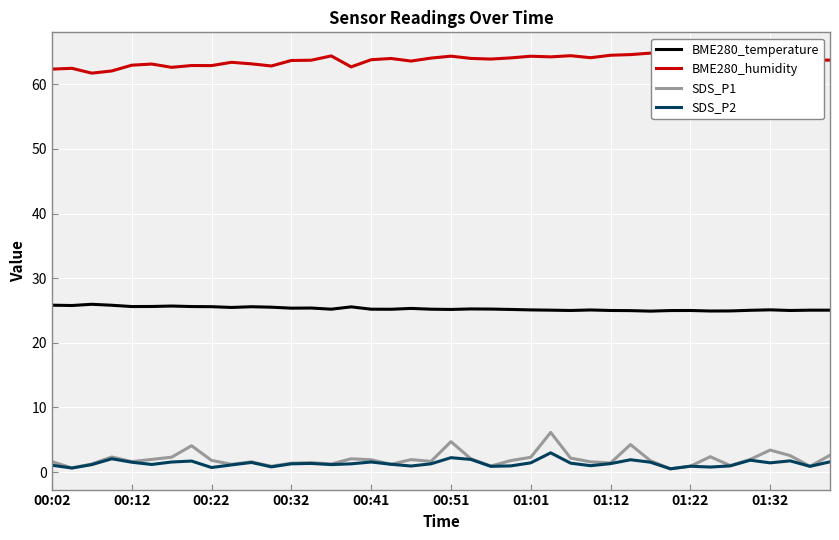

Rank the series by their maximum value, from highest to lowest.

BME280_humidity, BME280_temperature, SDS_P1, SDS_P2